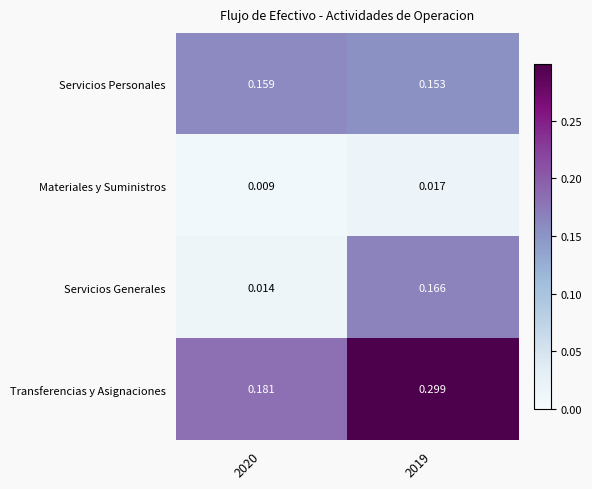

Rank the series by their maximum value, from highest to lowest.

Transferencias y Asignaciones, Servicios Generales, Servicios Personales, Materiales y Suministros